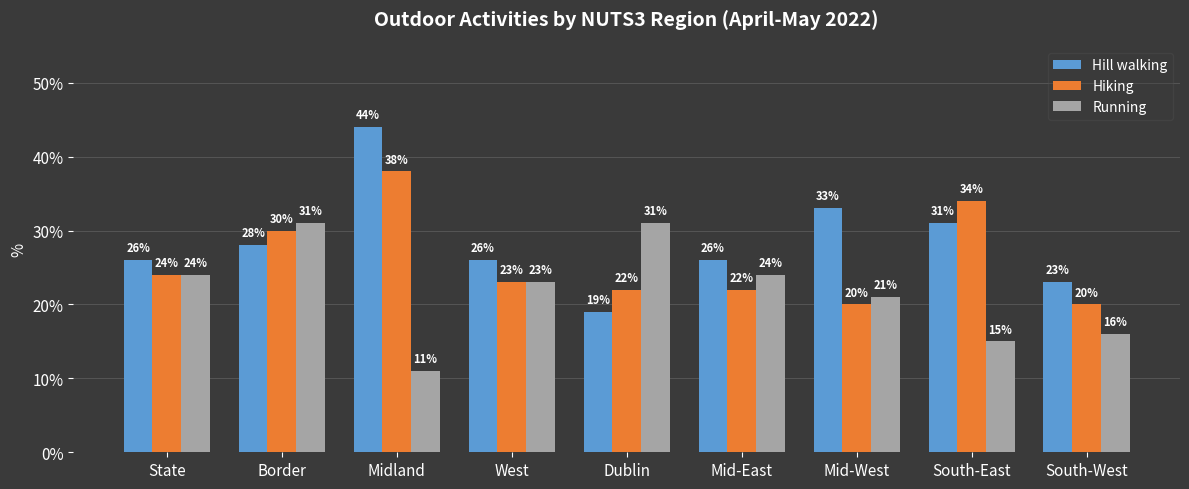

What are all the series names shown in the legend?

Hill walking, Hiking, Running